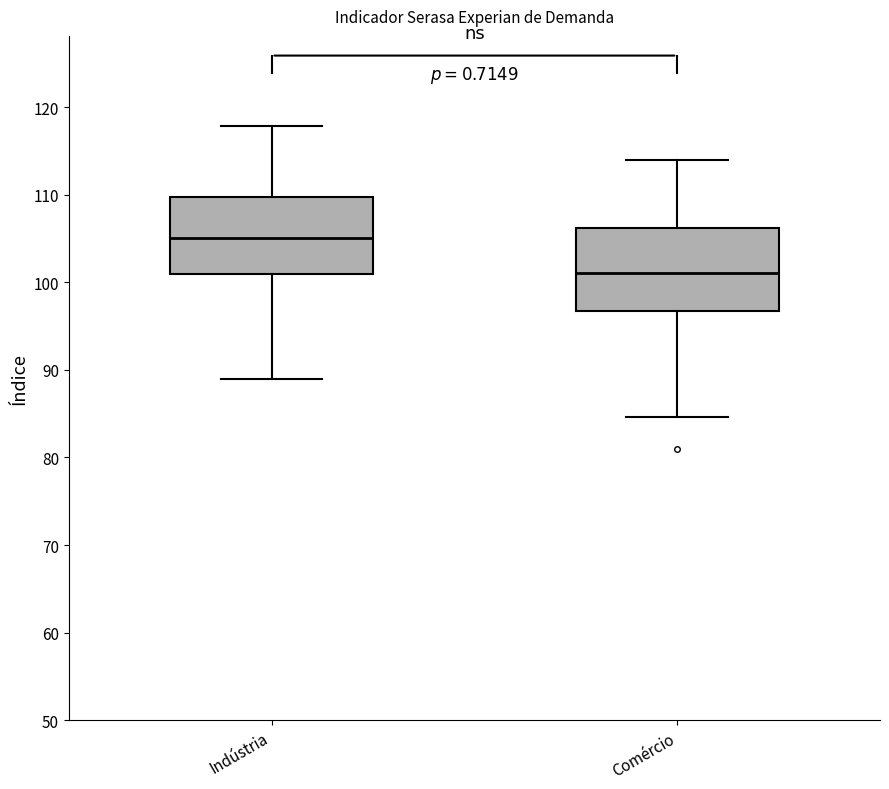

Where is the lower edge of the box for Comércio on the y-axis? The values are not printed on the chart, so give them approximately, as read against the axis.

97